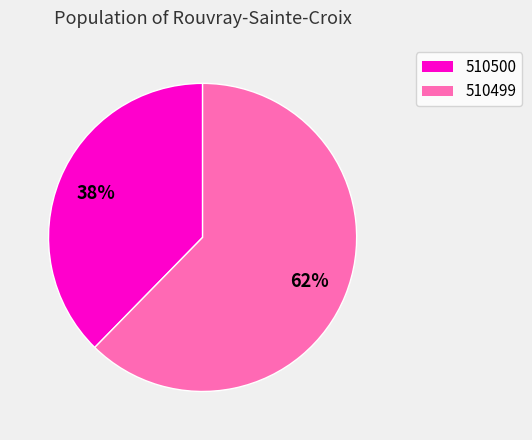

To the nearest percent, what is the combined percentage of 510499 and 510500?

100%